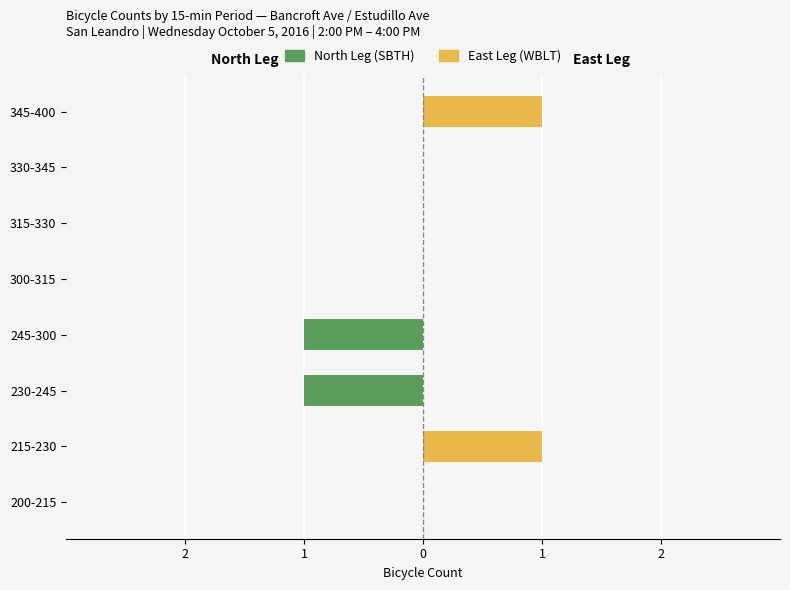

How many distinct data groups are displayed?

2